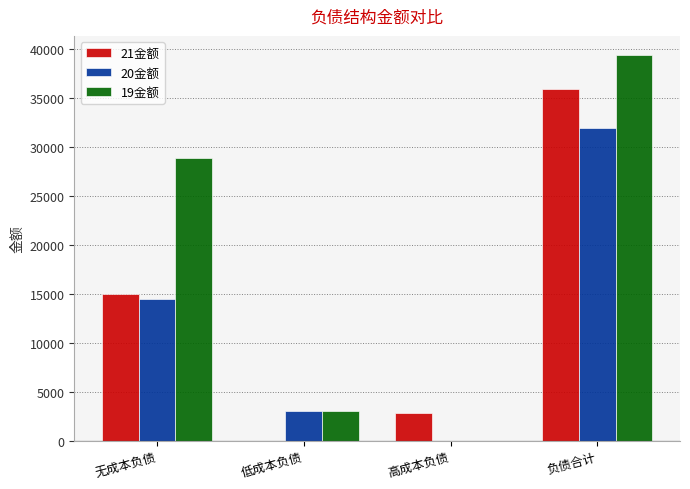

Where does the 19金额 series first go above 28822?

无成本负债